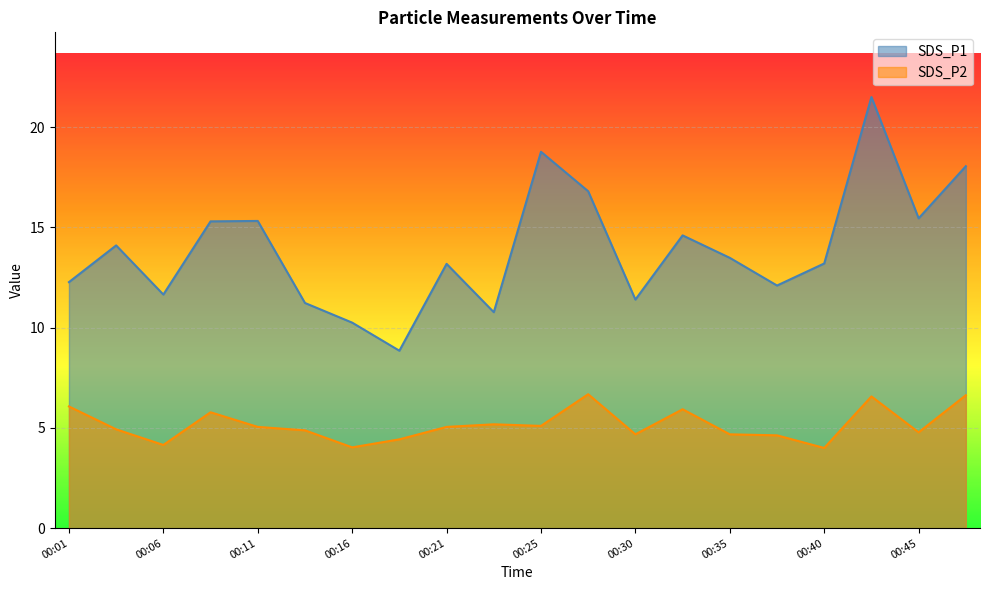

At 00:35, list the series in order from largest to smallest.

SDS_P1, SDS_P2